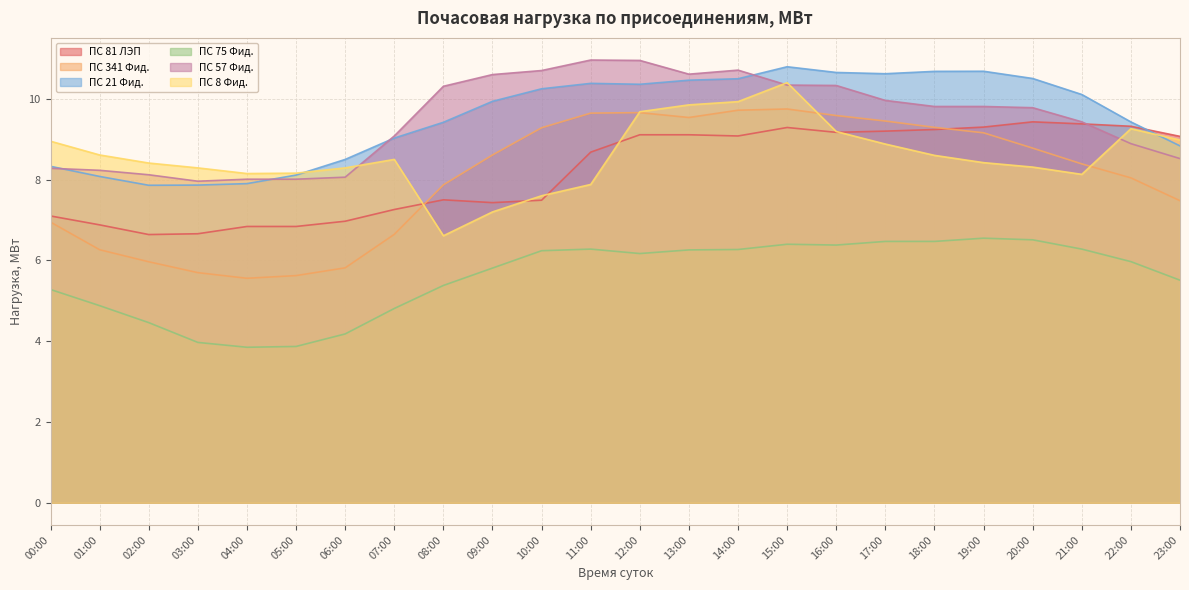

How many data points in ПС 341 Фид. are above 8?

14